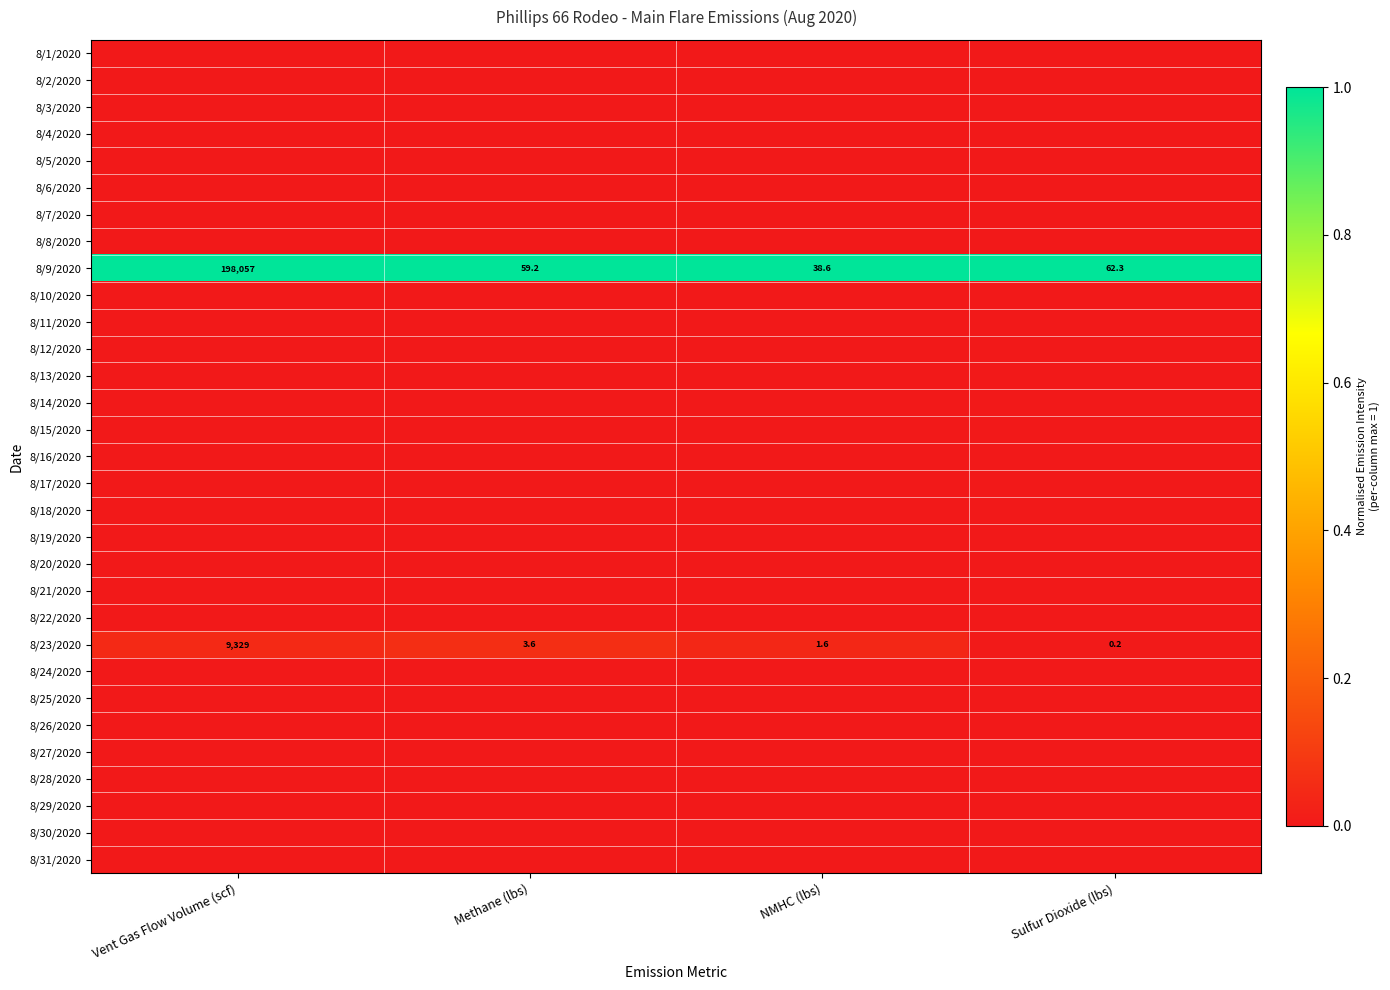

What is the difference between the highest and lowest values at Methane (lbs)?

1.0